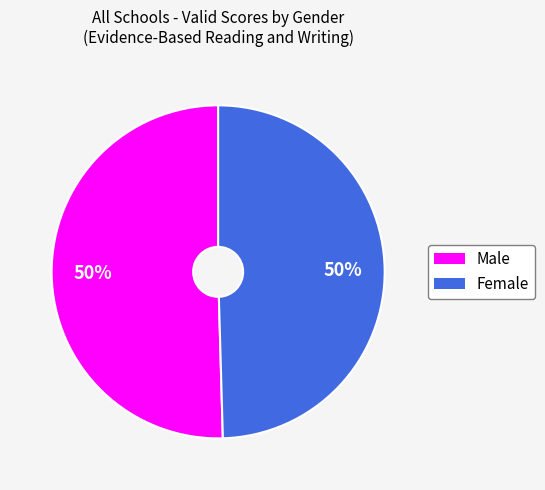

To the nearest percent, what is the average slice percentage?

50%